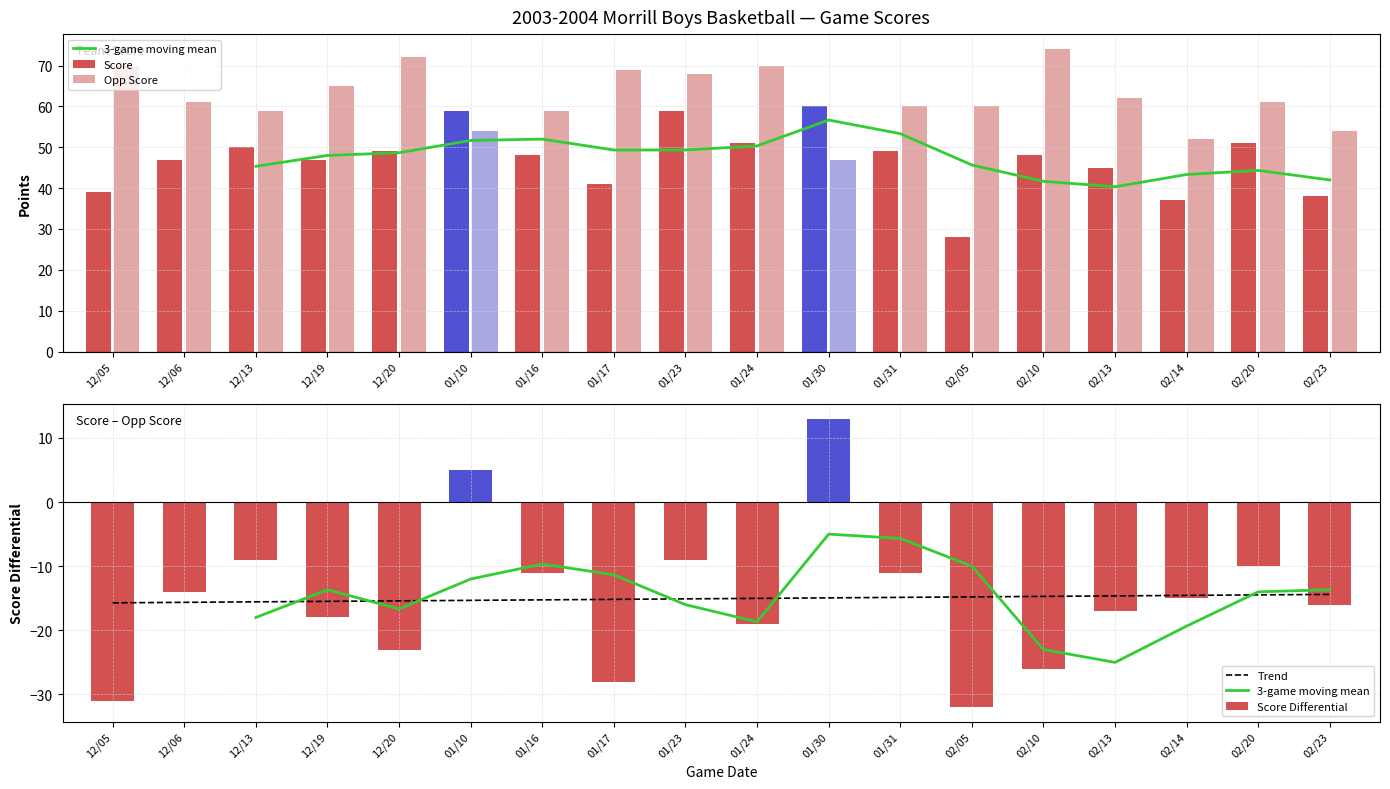

True or false: Score has a value of 14 at 02/05.

False